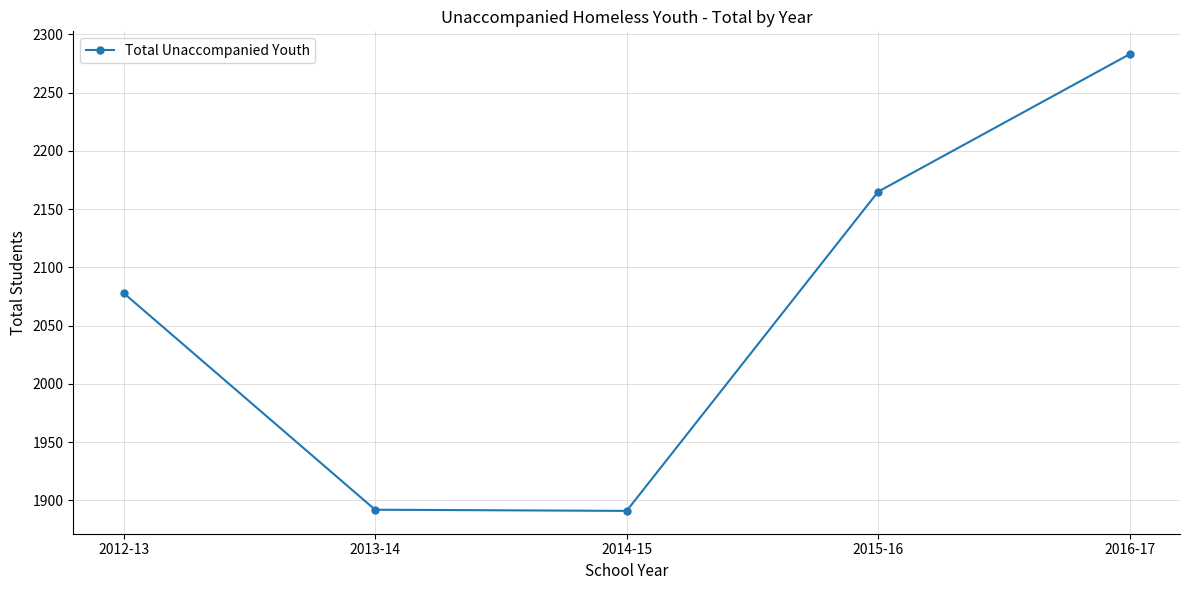

The value at 2016-17 is 3697. True or false?

False